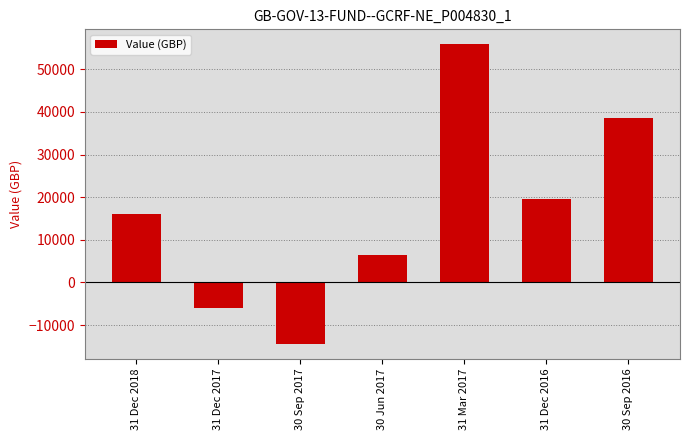

What is the difference between the second highest and second lowest values?

44554.1